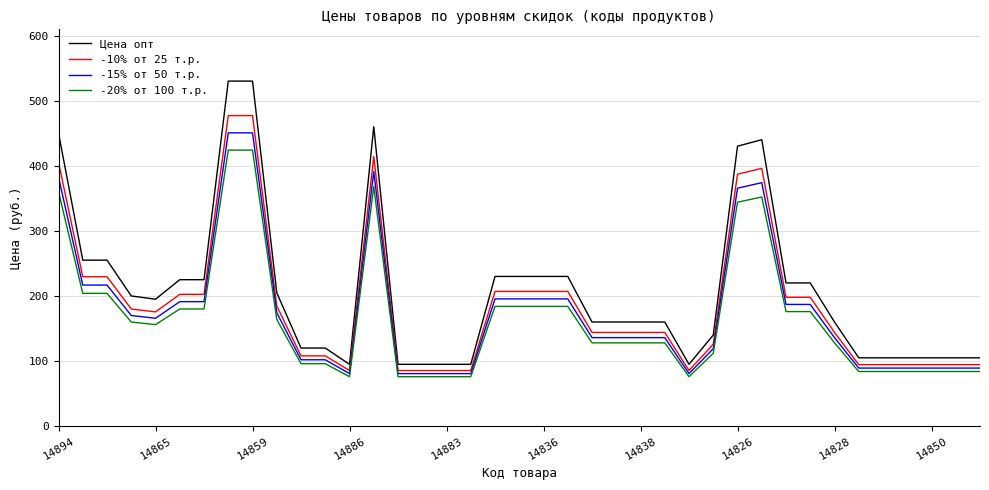

Which series has the largest range (max minus min)?

Цена опт